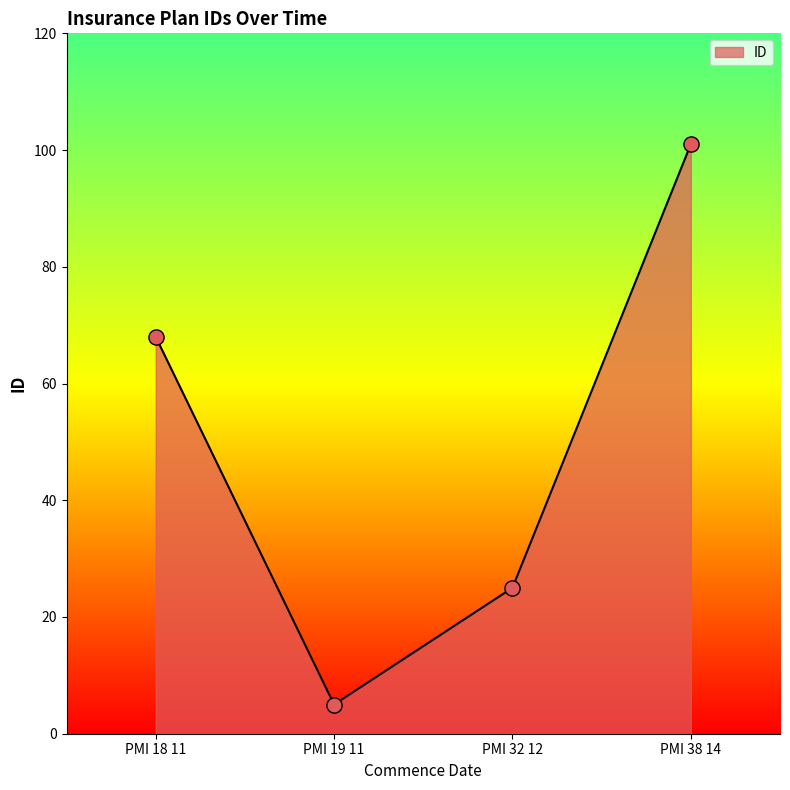

Which has a higher value, PMI 32 12 or PMI 18 11?

PMI 18 11